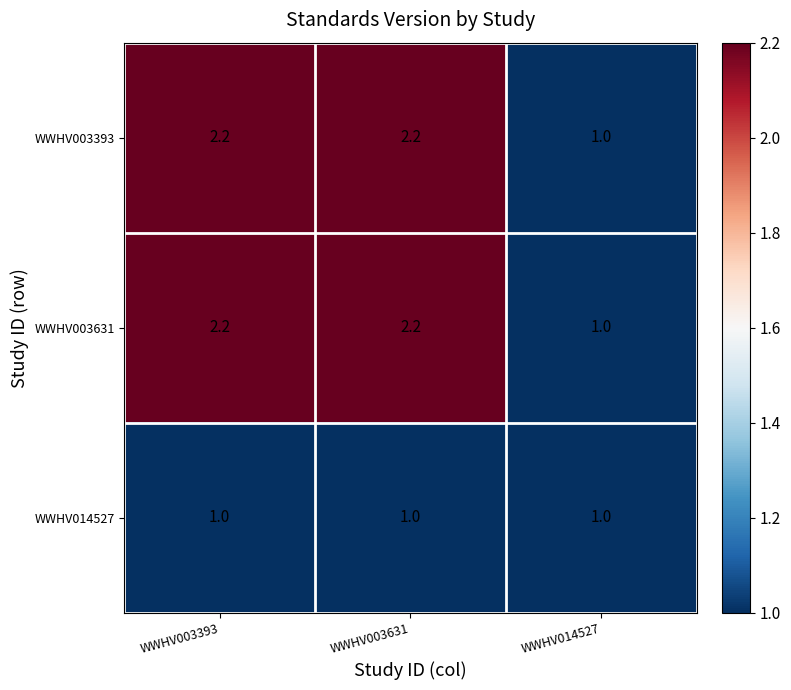

What is the highest value of the WWHV003393 series?

2.2